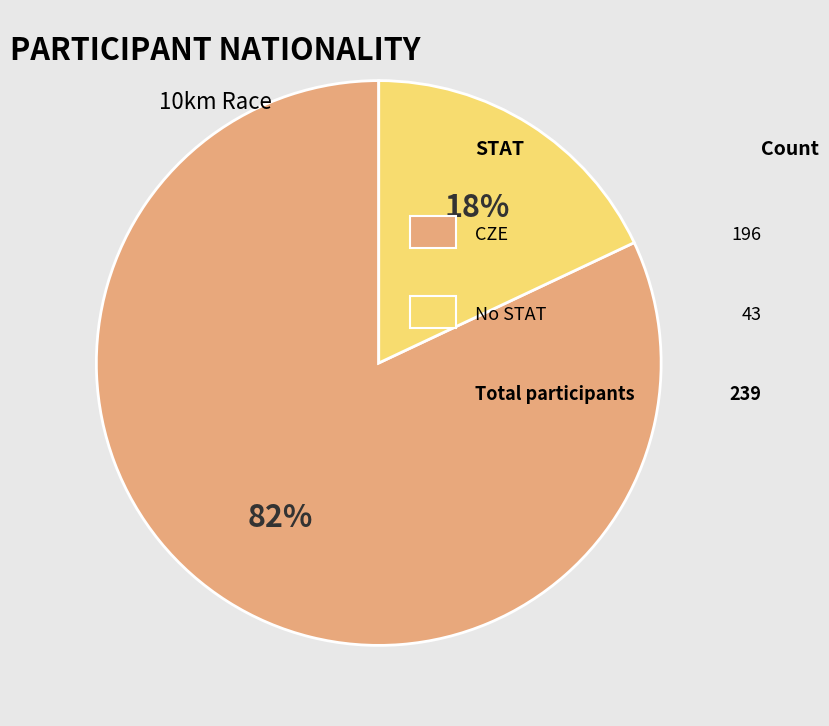

To the nearest percent, what is the average slice percentage?

50%